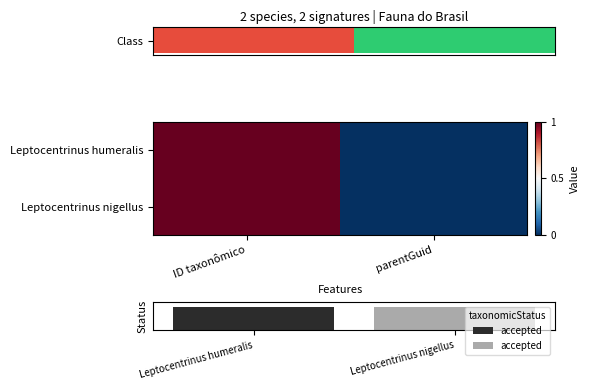

Rank the categories by Leptocentrinus humeralis value from highest to lowest.

ID taxonômico, parentGuid